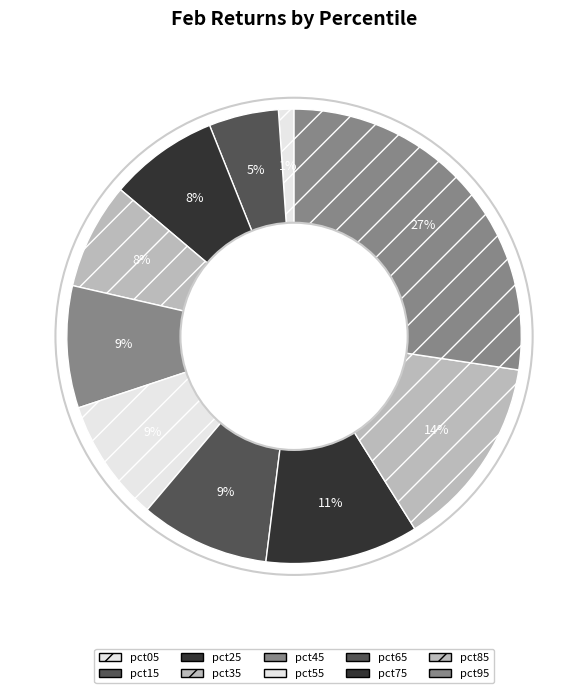

The pct65 slice represents 18% of the pie. True or false?

False